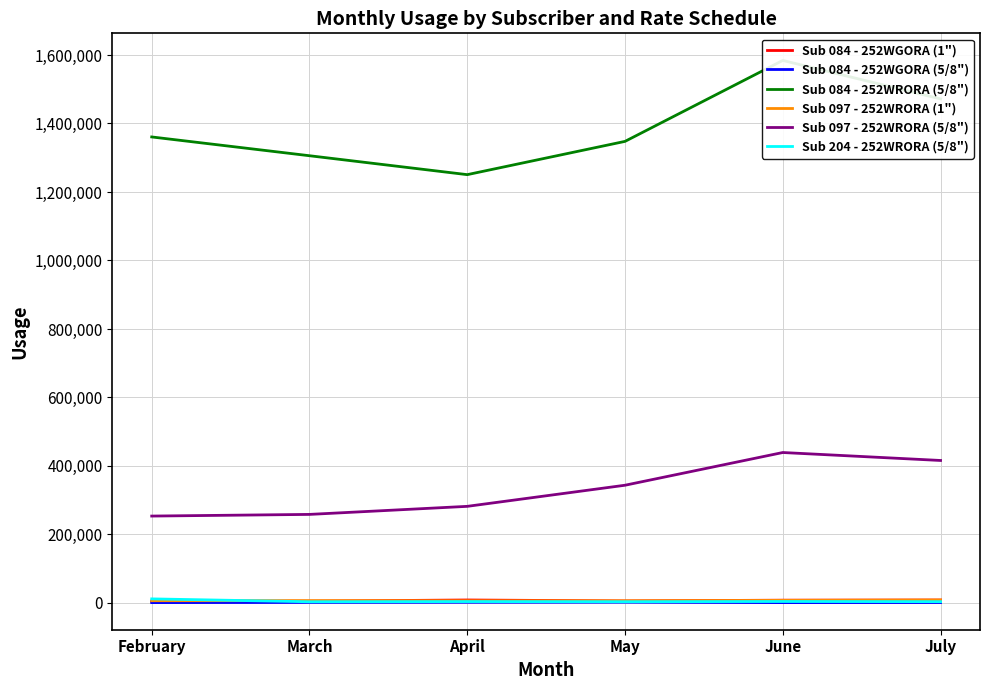

What is the greatest value displayed?

1584092